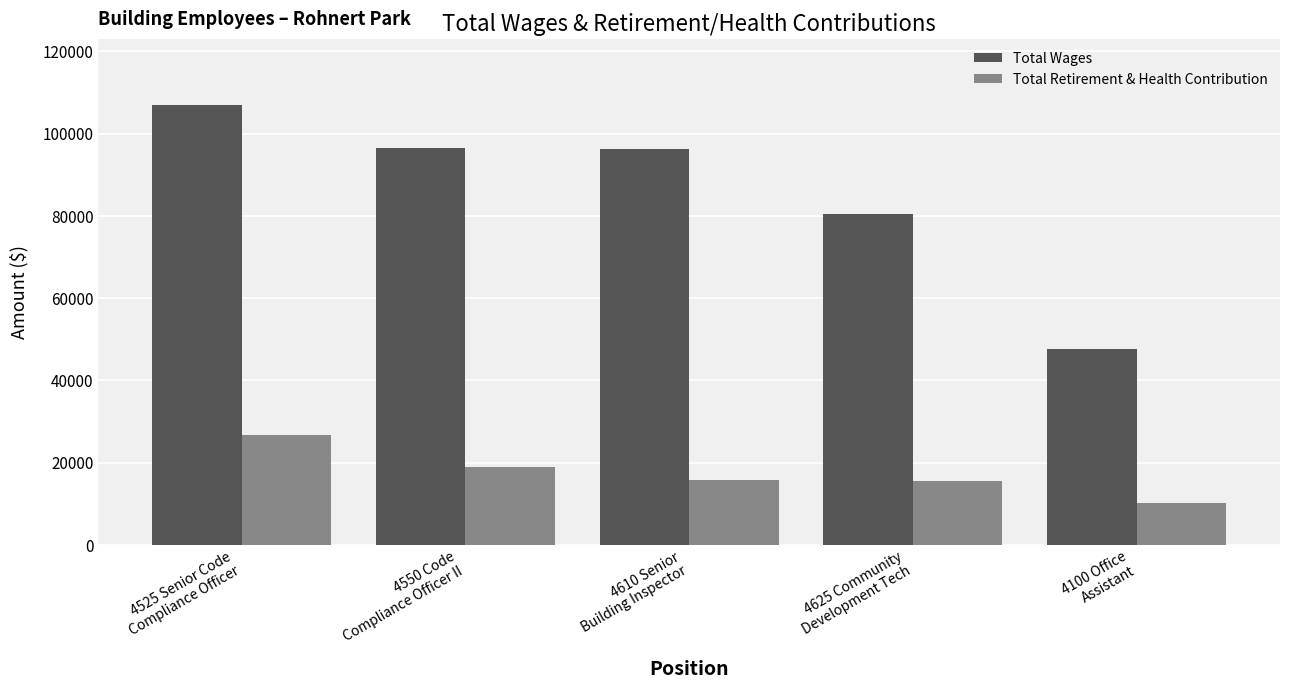

How many bars are there in each group?

2